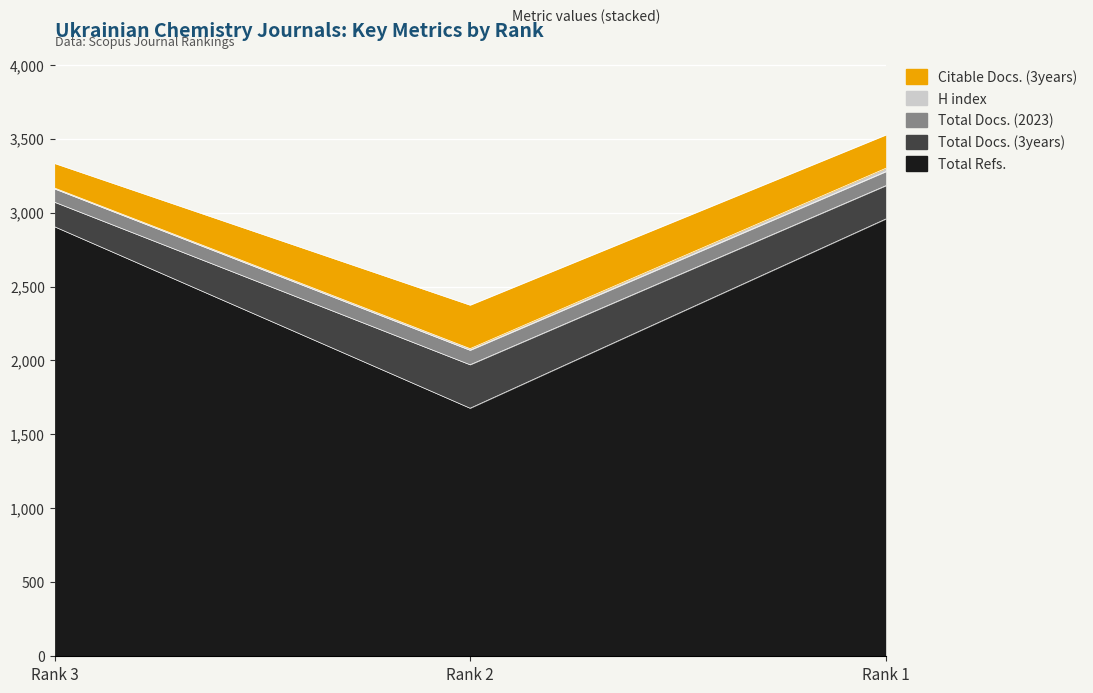

Count the Citable Docs. (3years) values in the range 166 to 294.

3